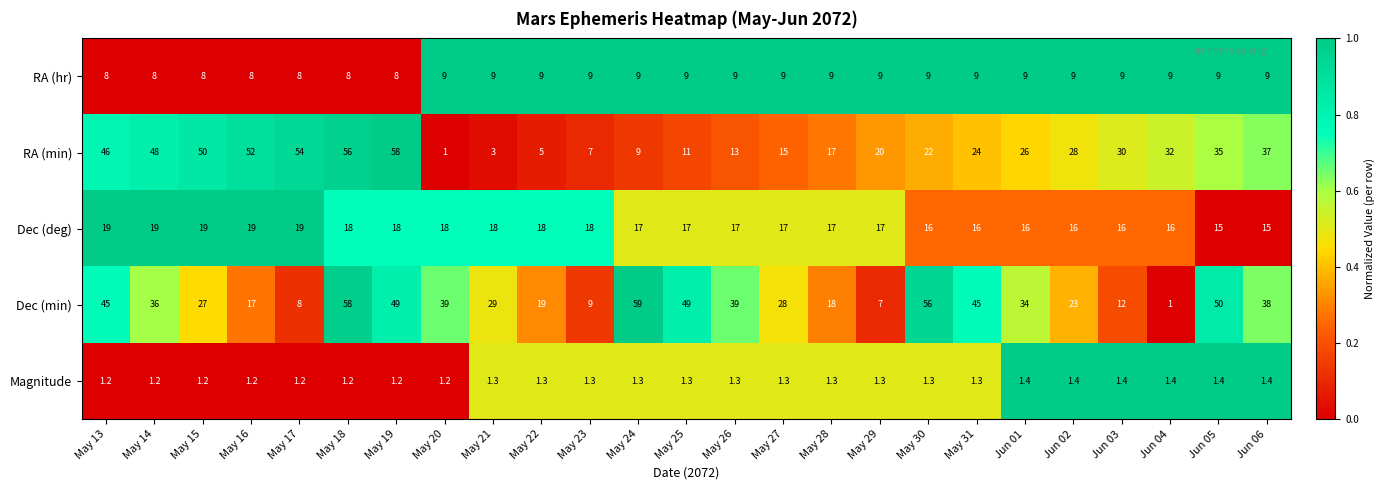

Read the Dec (min) value at May 27.

28.0